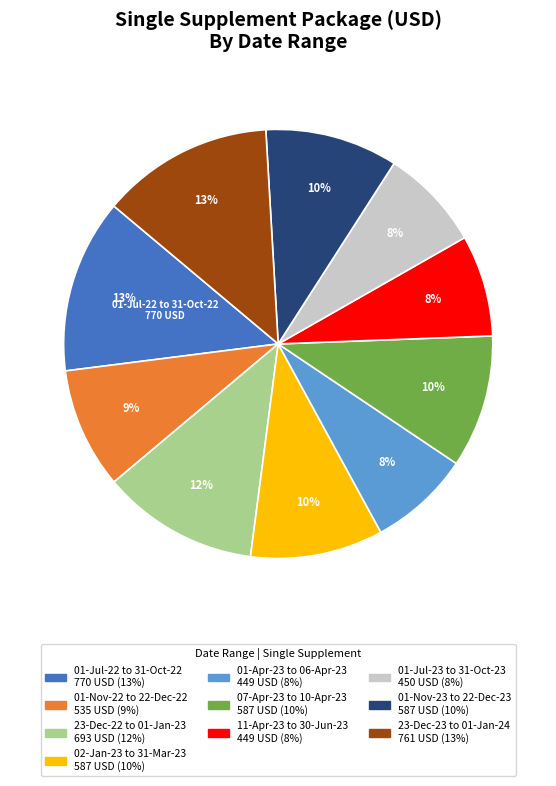

To the nearest percent, what is the average slice percentage?

10%